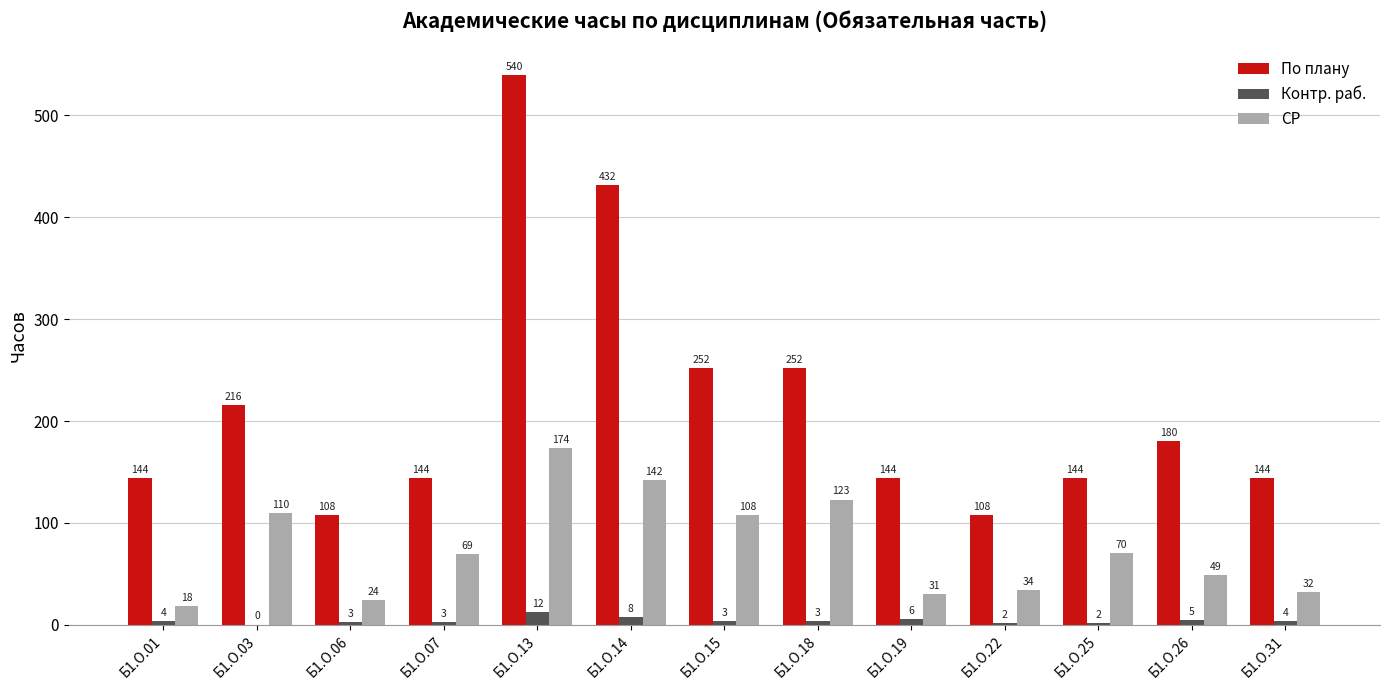

Which series changed the most between Б1.О.07 and Б1.О.18?

По плану